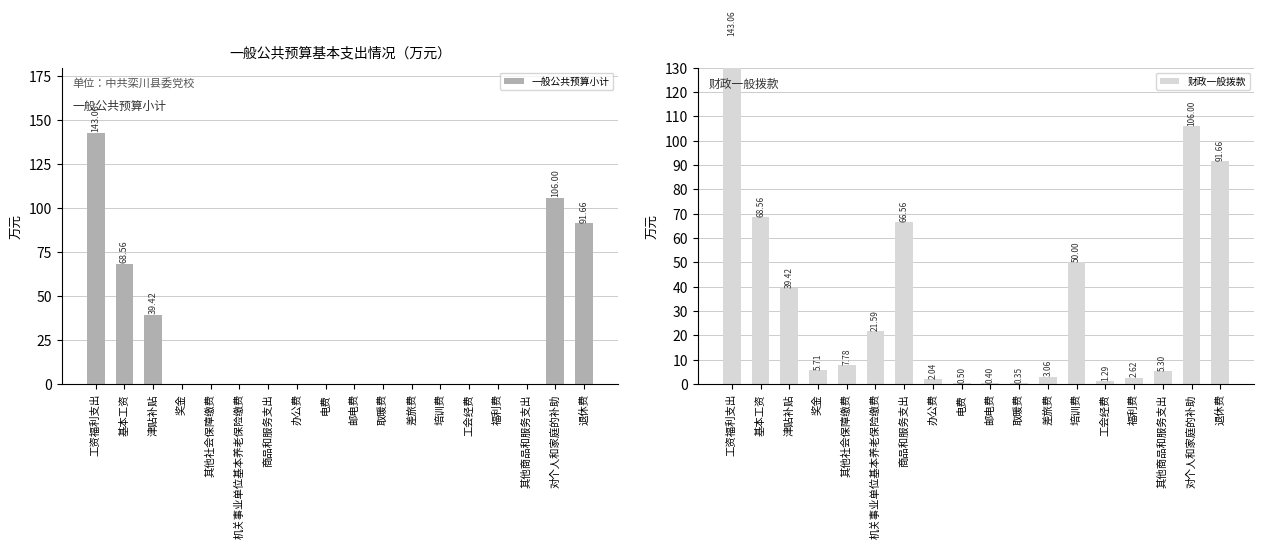

Which series changed the most between 差旅费 and 对个人和家庭的补助?

一般公共预算小计